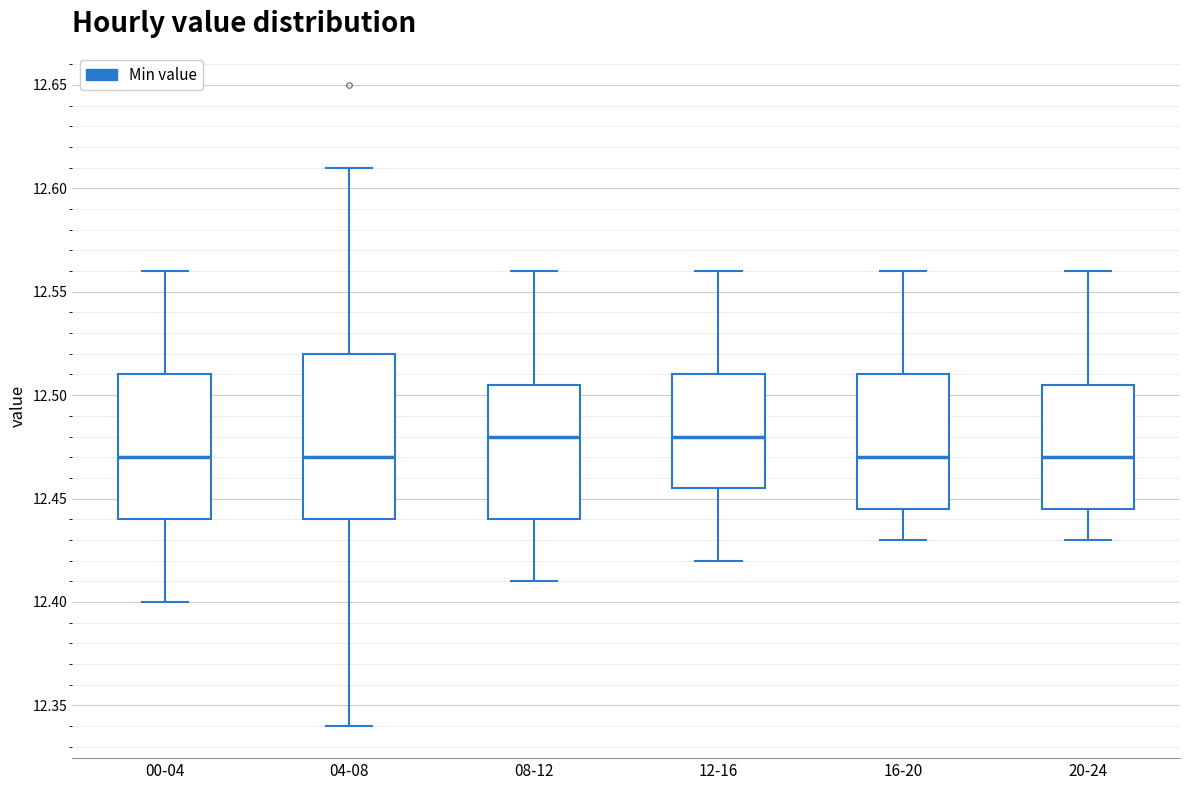

Where does the lower whisker of the box for 16-20 end on the y-axis? The values are not printed on the chart, so give them approximately, as read against the axis.

12.430